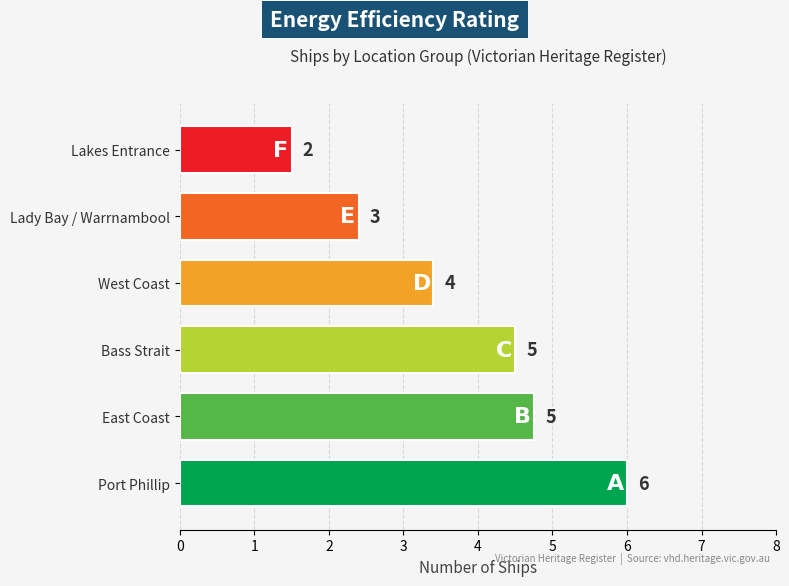

What position from the right is West Coast?

3